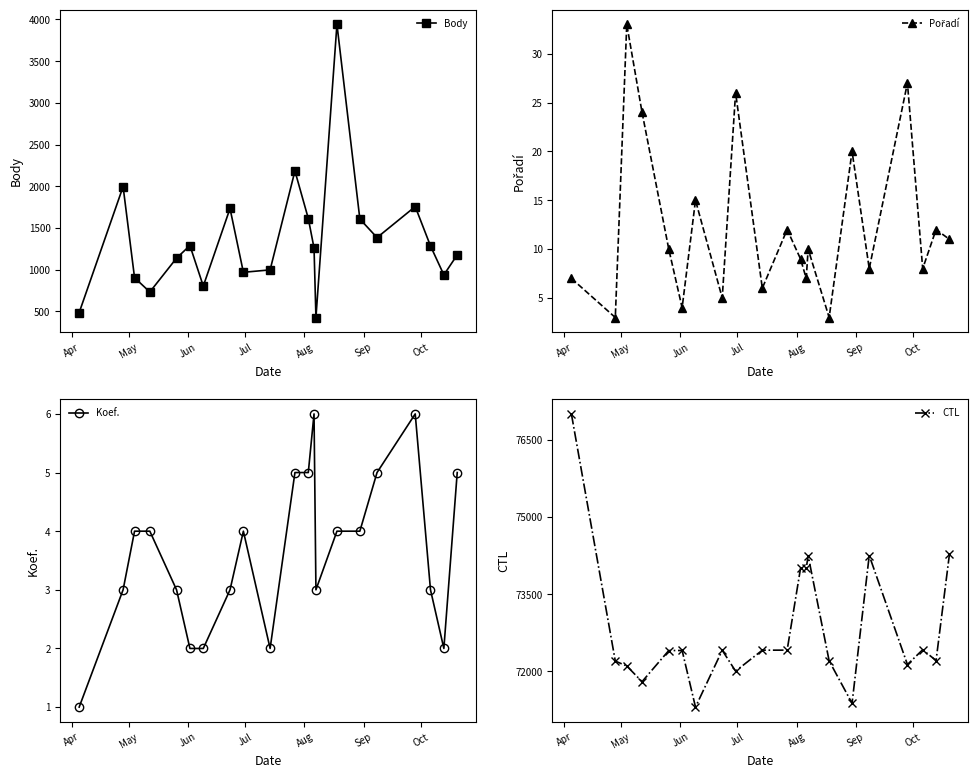

Reading left to right, list all the values displayed in this chart.

Body: 486	1996	904	733	1139	1290	804	1734	969	998	2184	1614	1261	427	3942	1608	1385	1757	1285	938	1178
Pořadí: 7	3	33	24	10	4	15	5	26	6	12	9	7	10	3	20	8	27	8	12	11
Koef.: 1	3	4	4	3	2	2	3	4	2	5	5	6	3	4	4	5	6	3	2	5
CTL: 77005	72201	72106	71801	72406	72407	71307	72411	72006	72413	72414	74001	74007	74250	72205	71381	74253	72134	72422	72212	74276